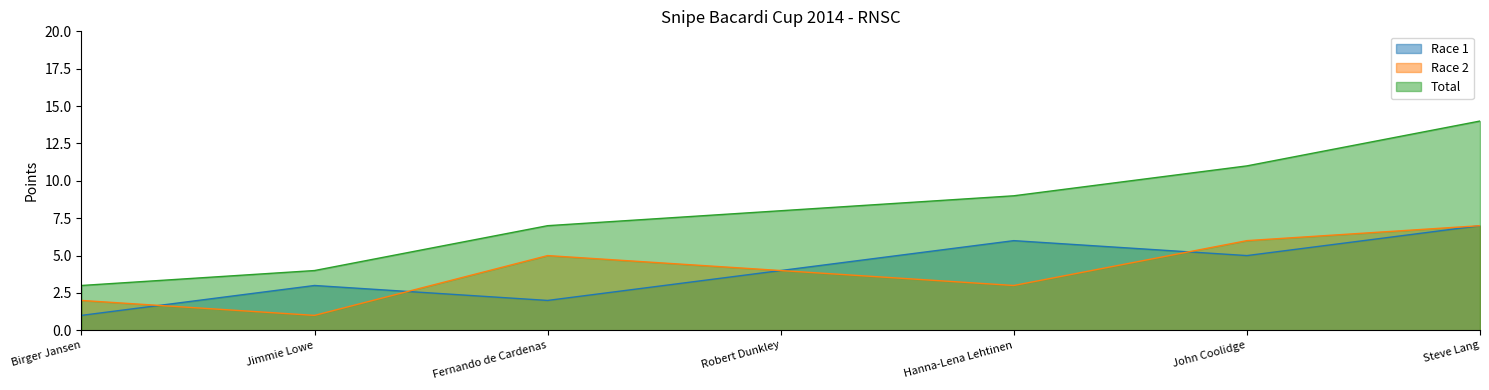

The Race 1 series shows 6 at Hanna-Lena Lehtinen. True or false?

True